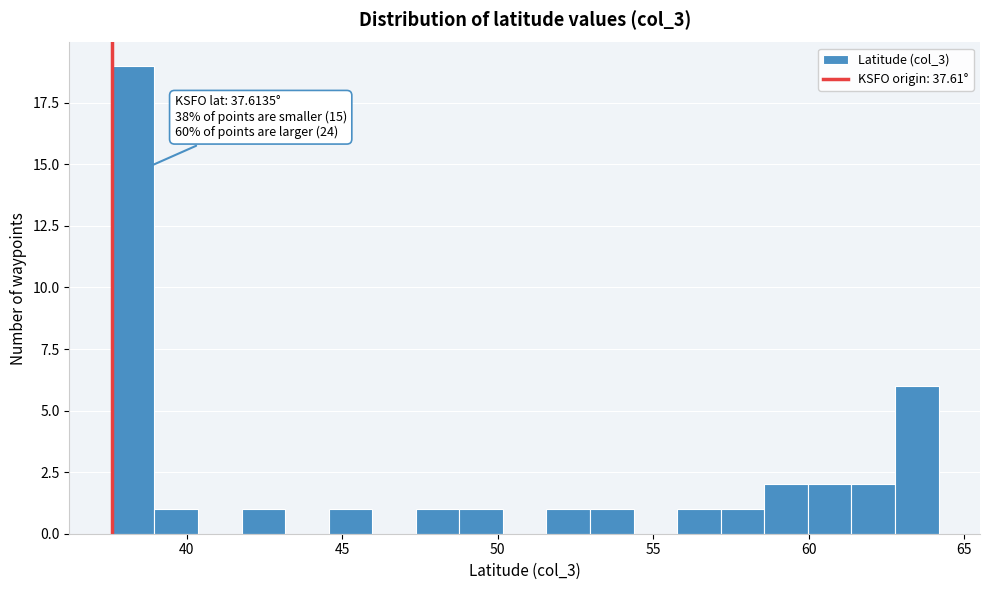

Read against the x-axis, roughly where is the centre of the tallest bar?

38.5